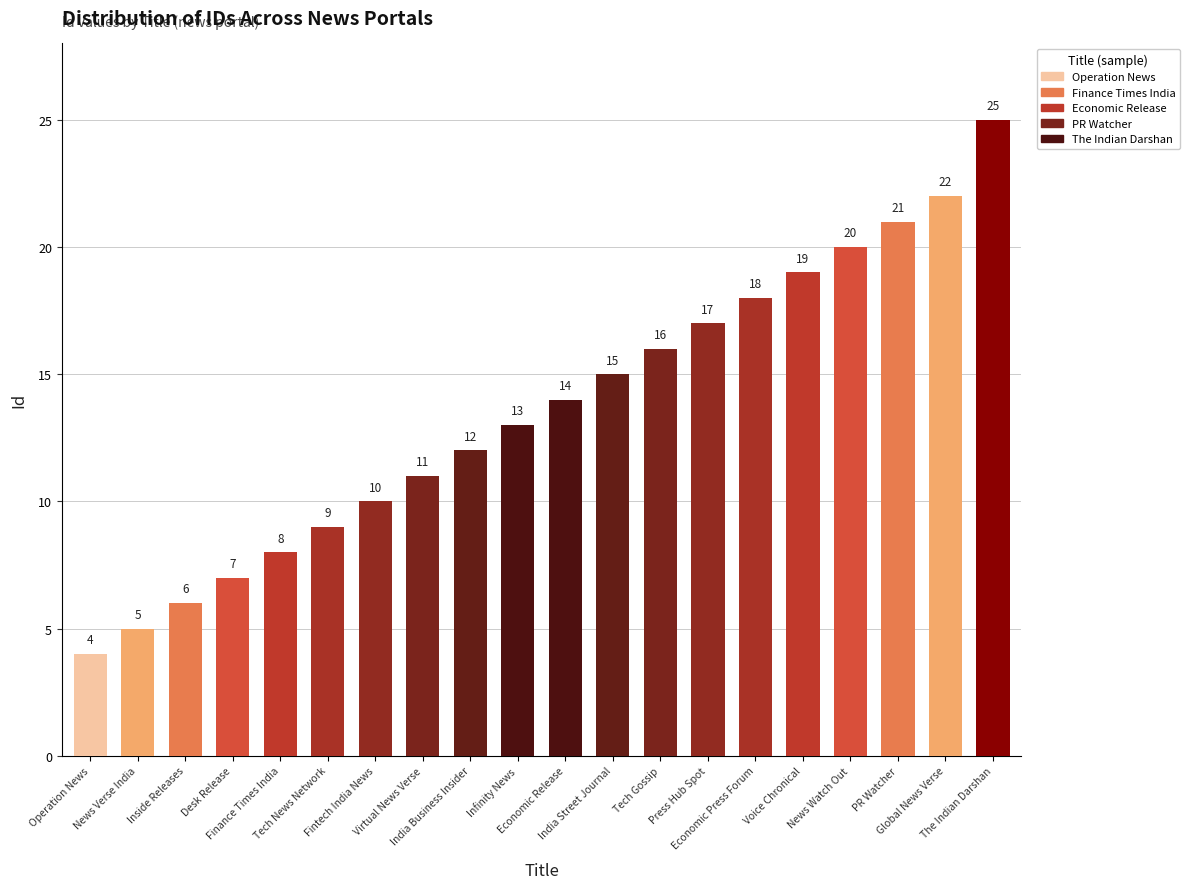

Reading right to left, extract all data points from this chart.

25	22	21	20	19	18	17	16	15	14	13	12	11	10	9	8	7	6	5	4